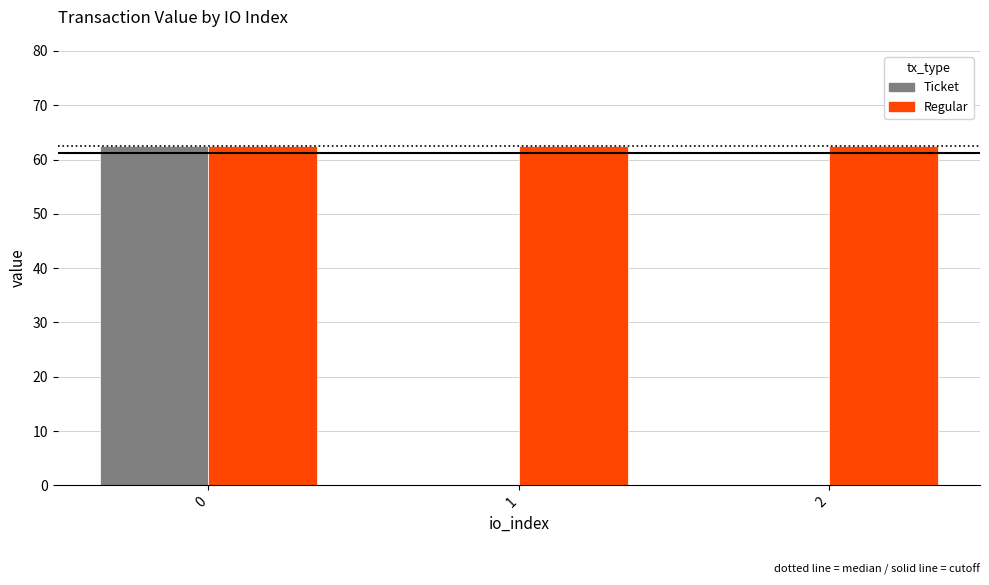

Reading left to right, what are all the values shown in this chart?

Ticket: 62.4	0.0	0.0
Regular: 62.4	62.4	62.4